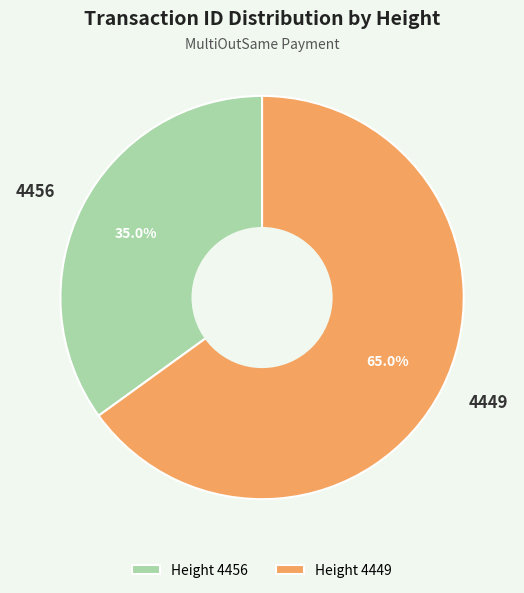

To the nearest percent, what portion does 4456 represent?

35%